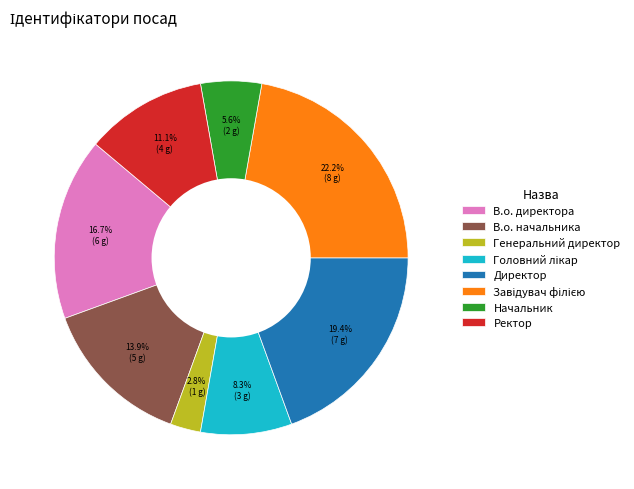

Between В.о. начальника and Ректор, which is larger?

В.о. начальника